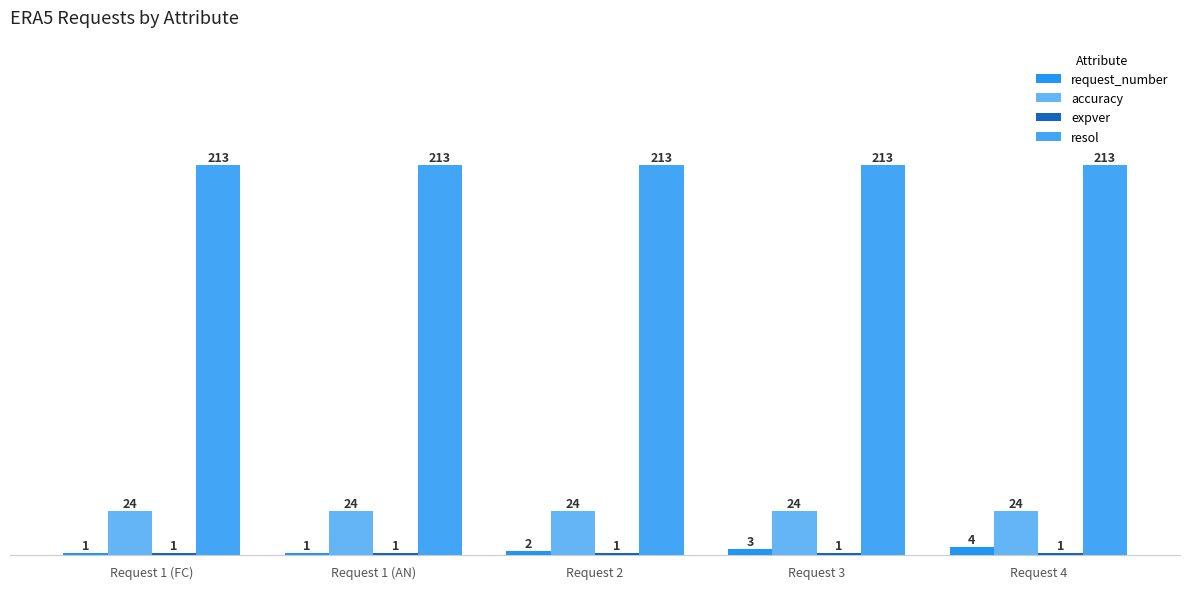

Reading left to right, extract all data points from this chart.

request_number: 1	1	2	3	4
accuracy: 24	24	24	24	24
expver: 1	1	1	1	1
resol: 213	213	213	213	213